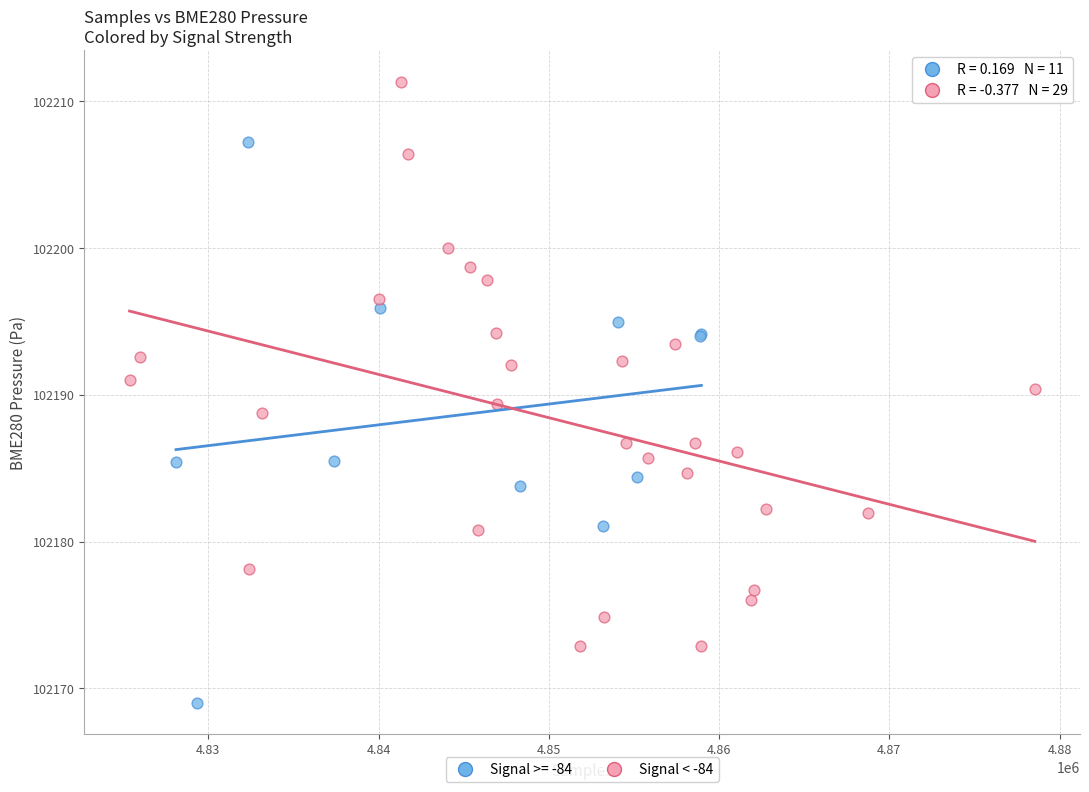

Which series contains the highest Y value?

Signal < -84